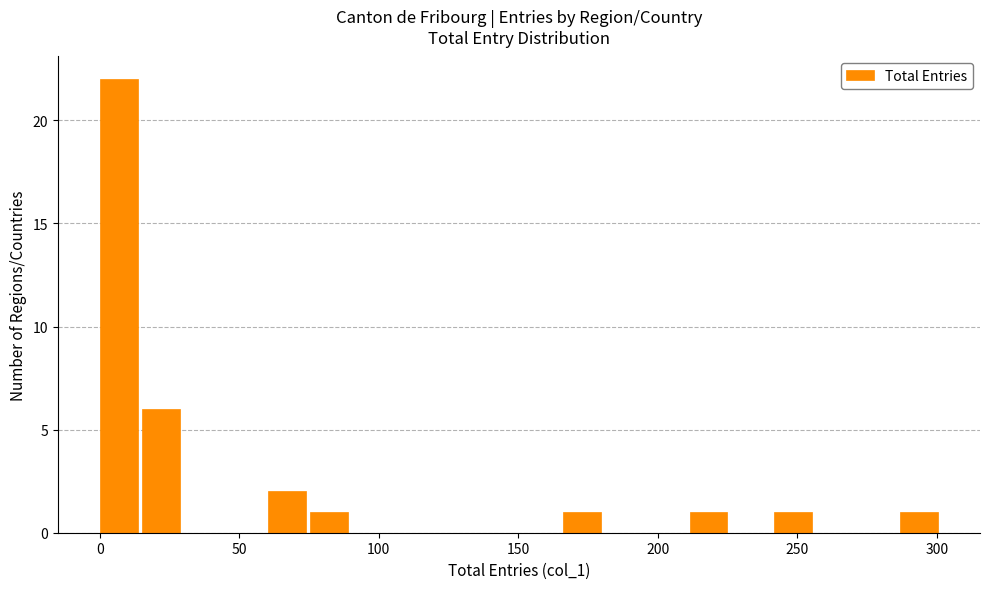

Around what value on the x-axis is the tallest bar? Give the approximate position of its centre, as read against the axis.

5